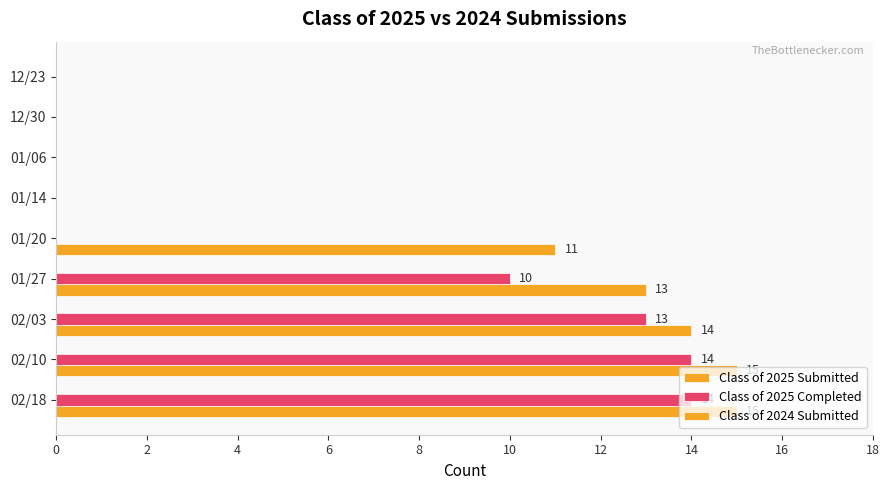

How many data points does each series have?

9